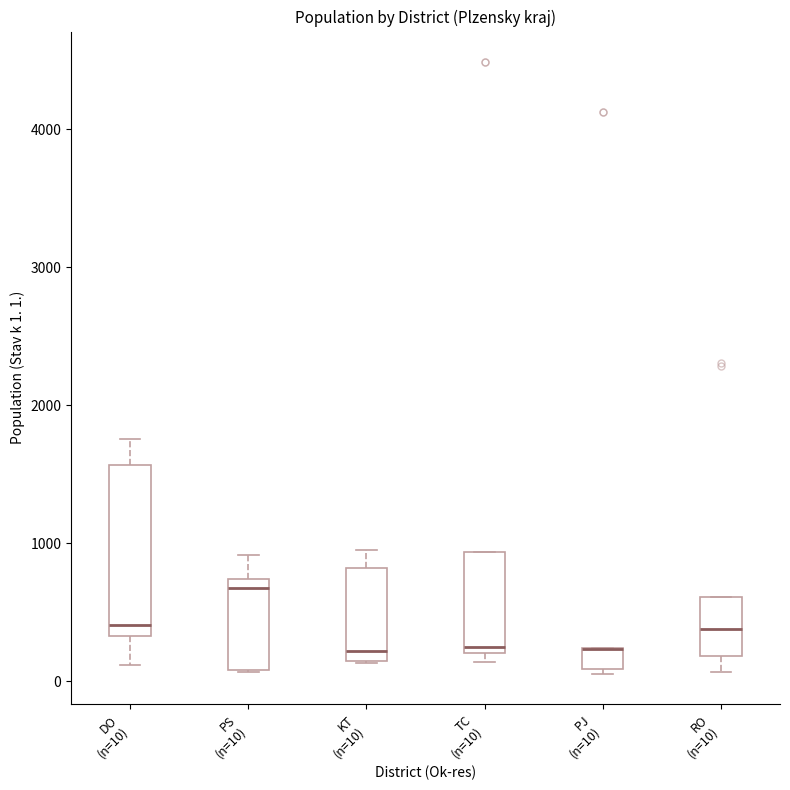

Which box is the tallest, from its lower edge to its upper edge?

DO (n=10)